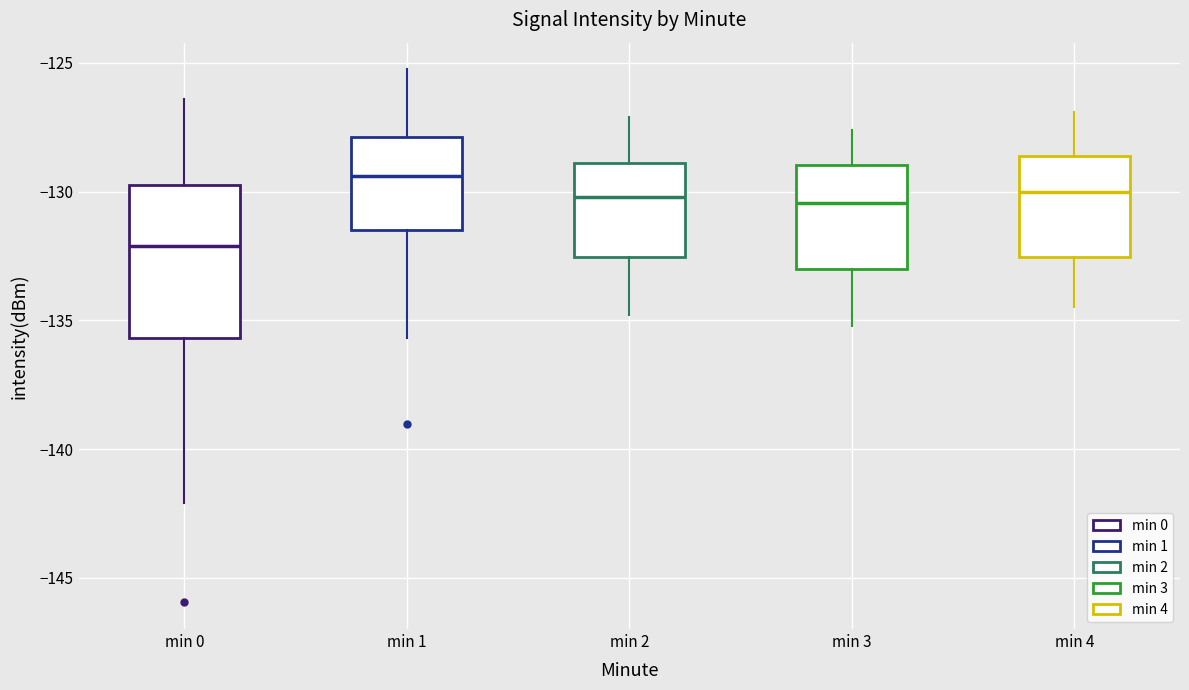

Where does the lower whisker of the box for min 3 end on the y-axis? The values are not printed on the chart, so give them approximately, as read against the axis.

-135.0